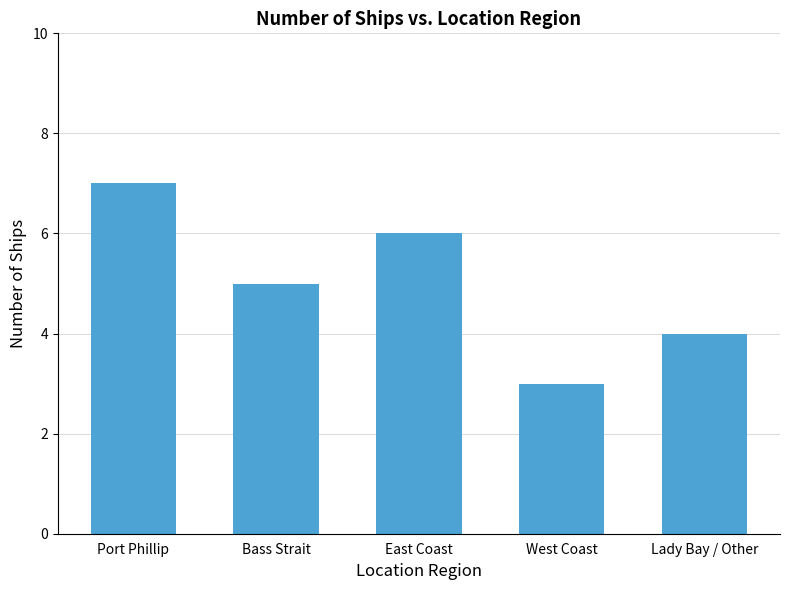

Are the bars grouped side by side (vs. stacked)?

No